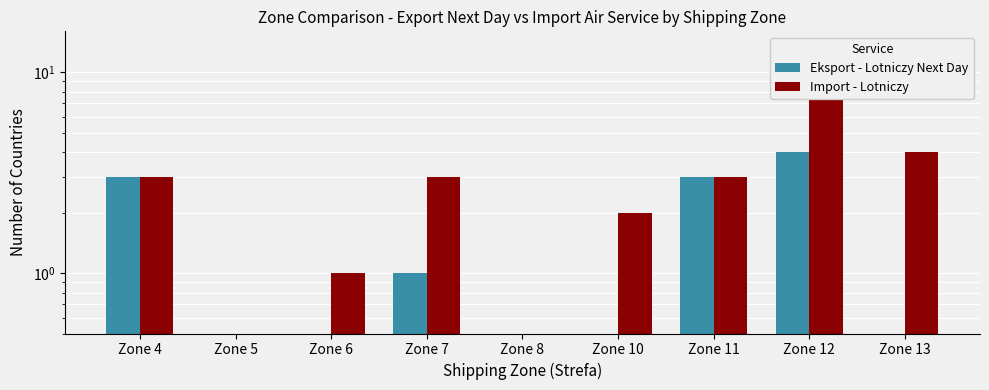

The Eksport - Lotniczy Next Day series shows 0 at Zone 13. True or false?

True